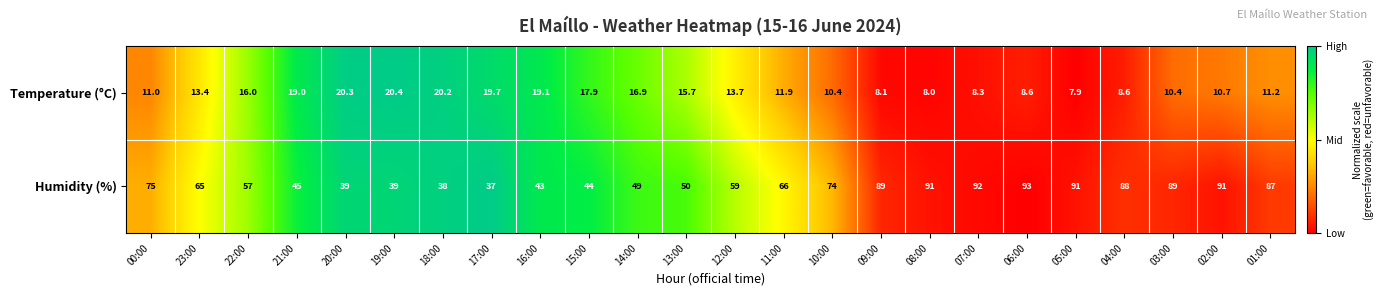

At which label does Humidity (%) reach its minimum?

17:00